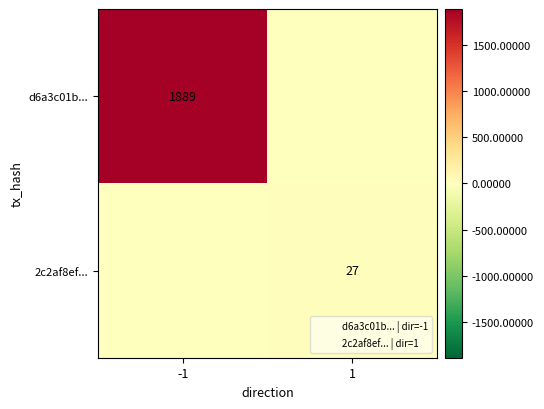

What is the maximum value for d6a3c01b...?

1889